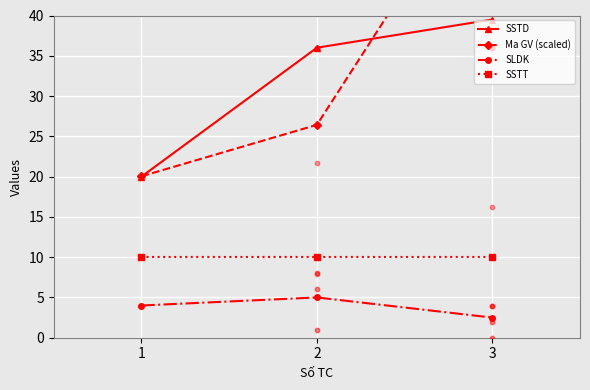

What is the total value across all series at 2?

77.4